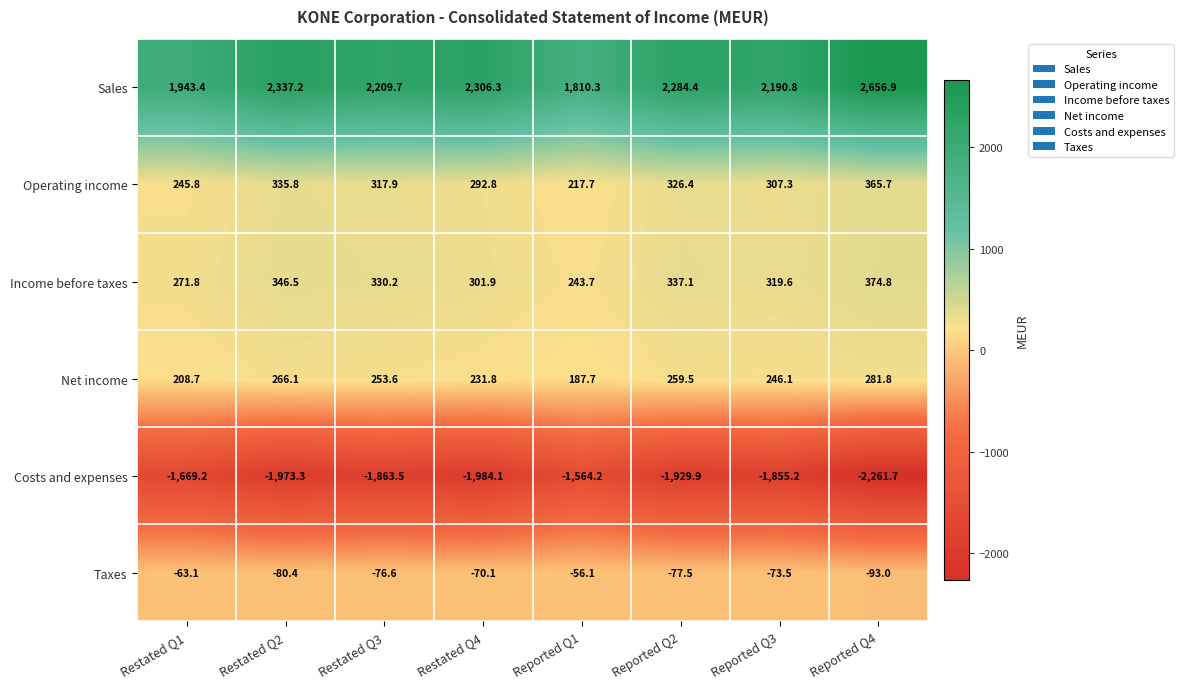

Which series has the largest total across all categories?

Sales